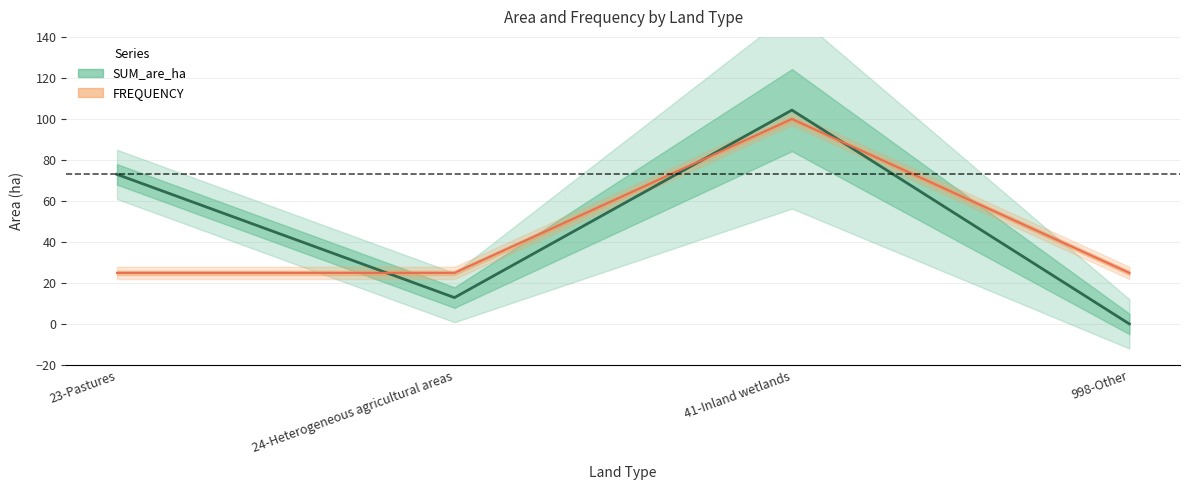

What is the value of the FREQUENCY point at the 2nd from the left?

25.0